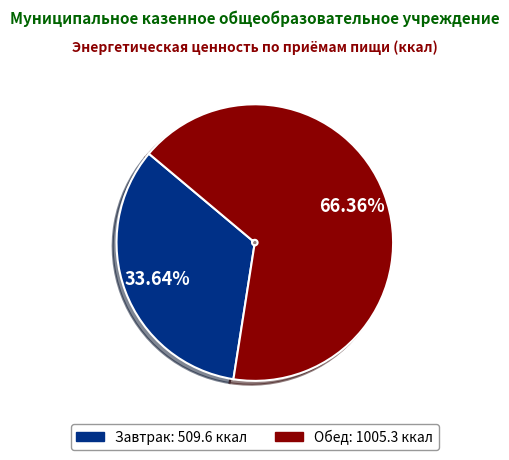

Rank the categories by value from highest to lowest.

Обед, Завтрак